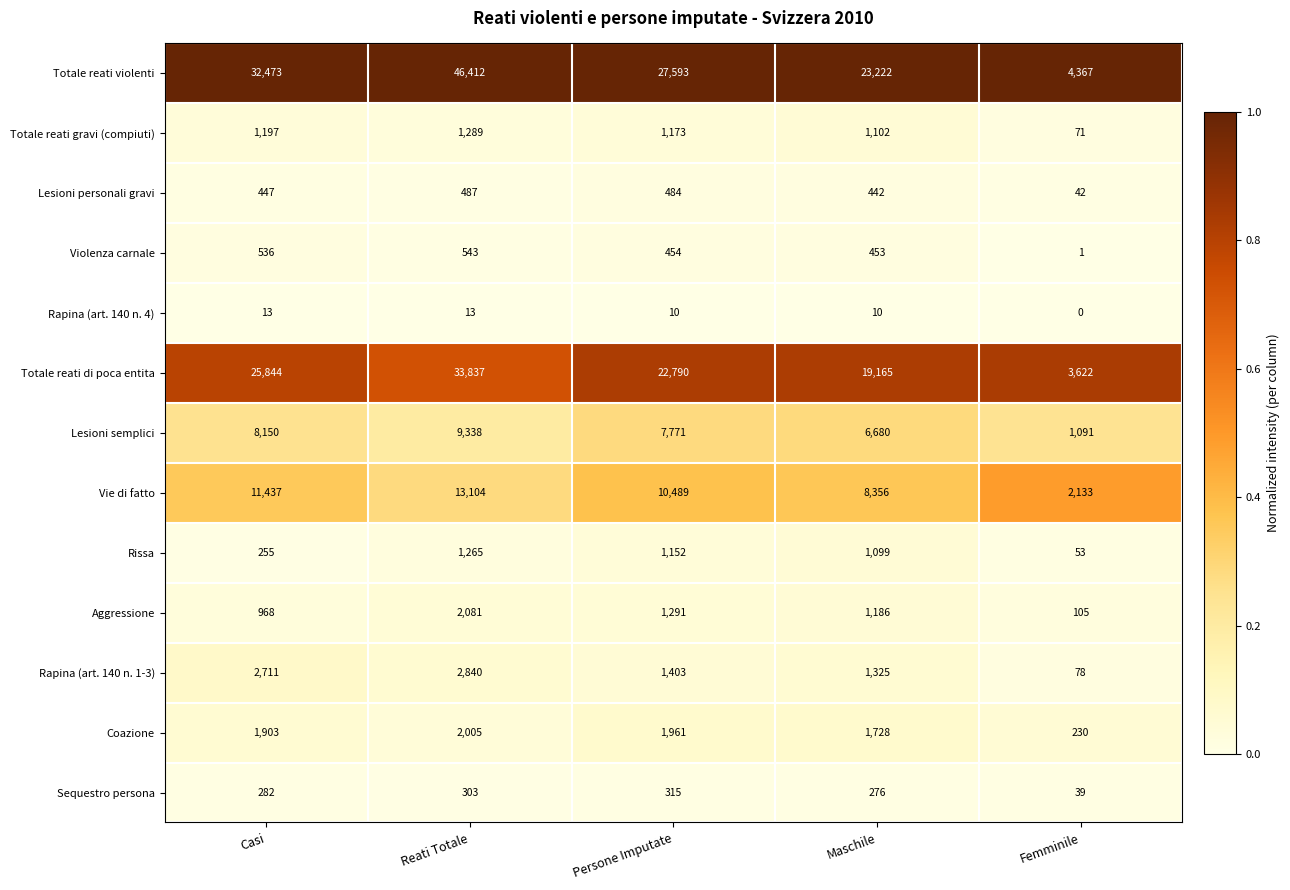

Which series changed the most between Persone Imputate and Maschile?

Totale reati violenti